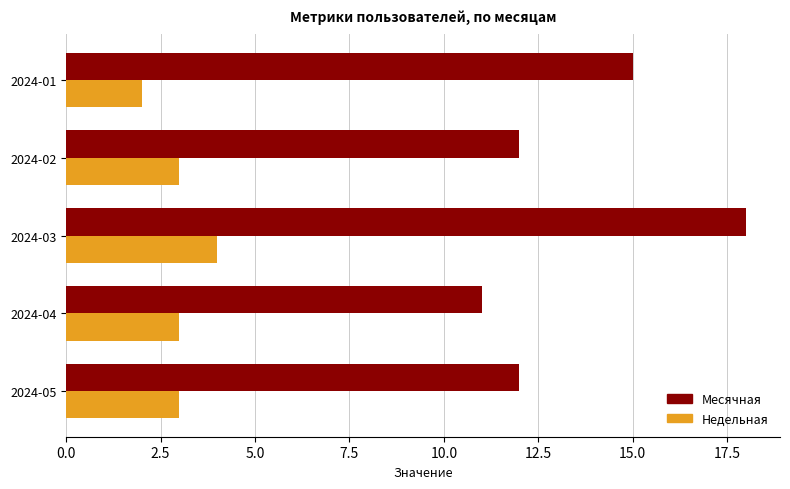

Which label corresponds to the smallest value in the chart?

2024-01